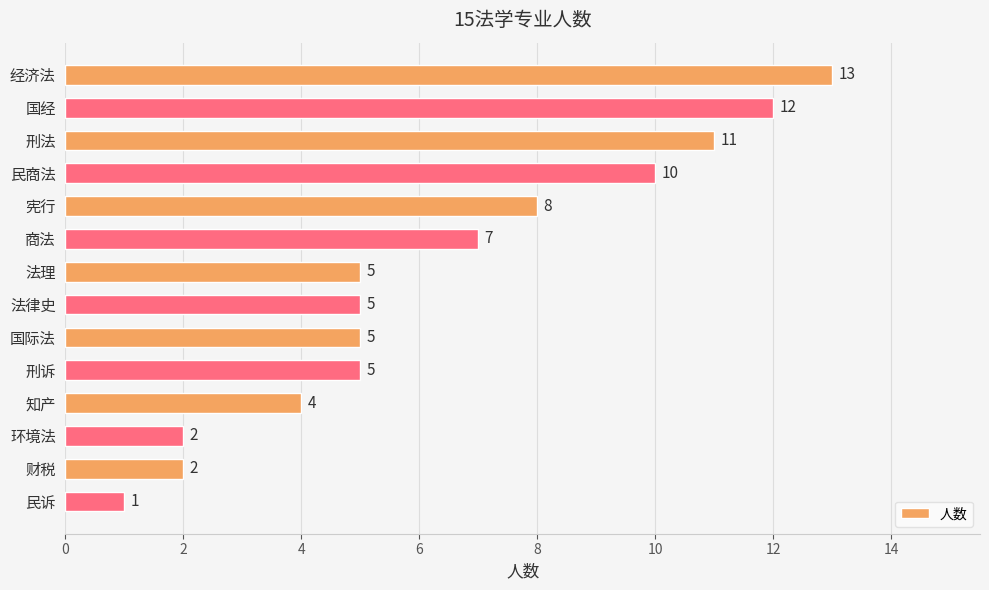

Reading bottom to top, what are all the values shown in this chart?

民诉=1	财税=2	环境法=2	知产=4	刑诉=5	国际法=5	法律史=5	法理=5	商法=7	宪行=8	民商法=10	刑法=11	国经=12	经济法=13